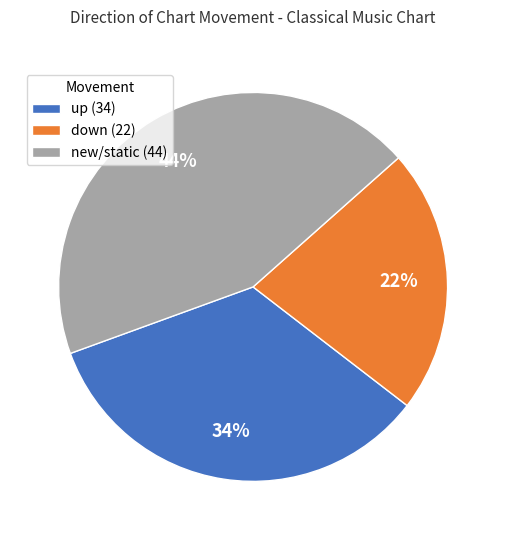

Is there any slice that represents more than half of the pie?

No